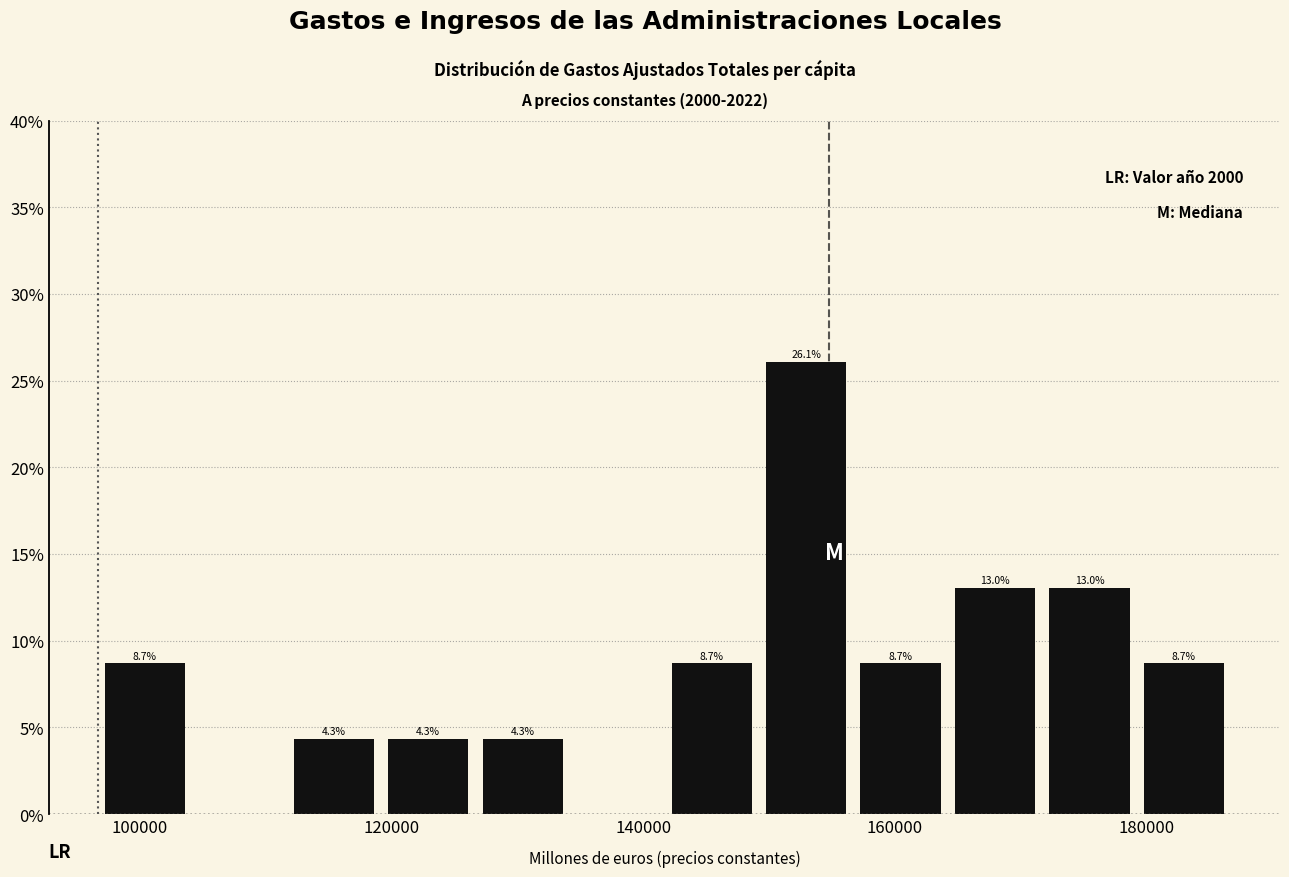

Around what value on the x-axis is the tallest bar? Give the approximate position of its centre, as read against the axis.

152000